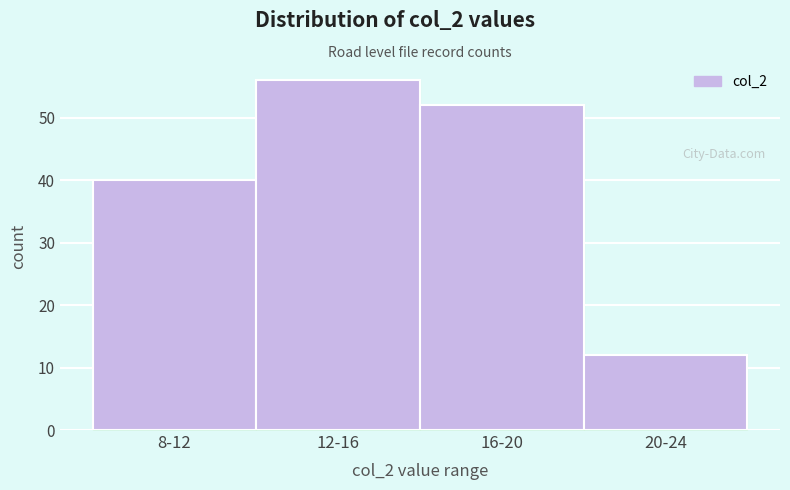

Reading left to right, extract all data points from this chart.

40	56	52	12